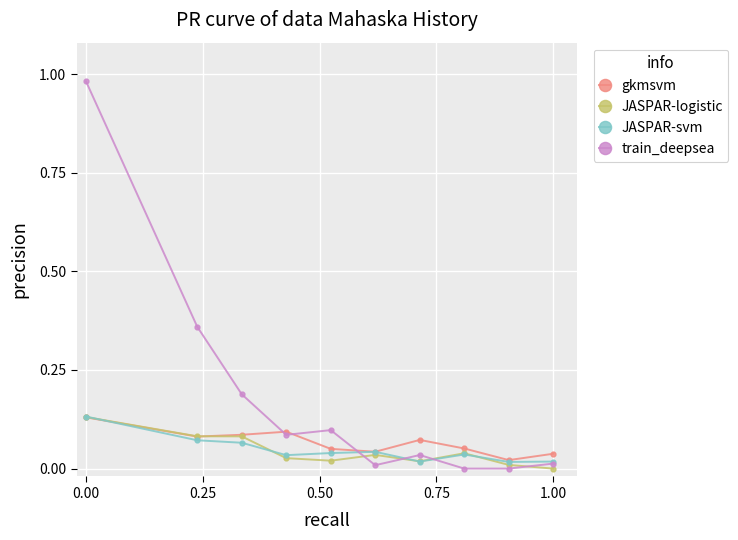

Which series has the largest range (max minus min)?

train_deepsea